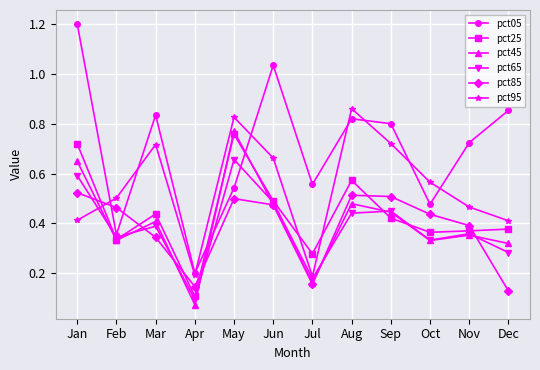

Which category has the lowest value across all series?

Apr